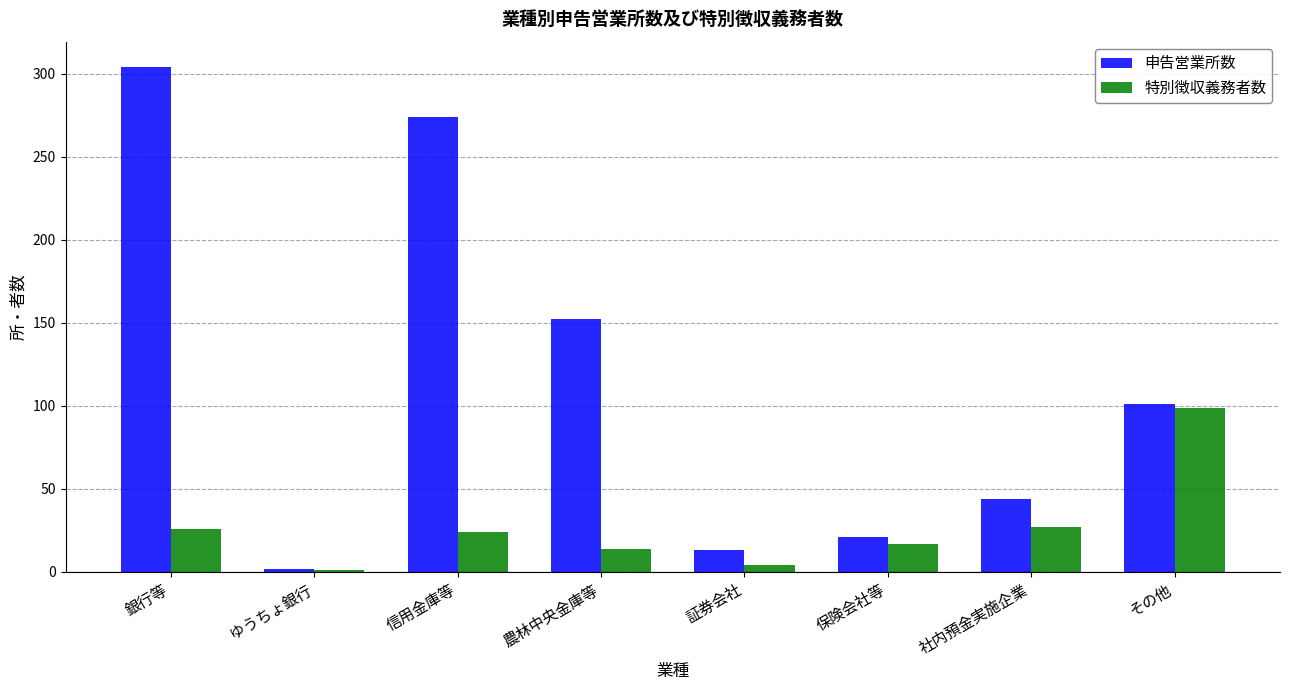

How many values in the 申告営業所数 series are below 101?

4